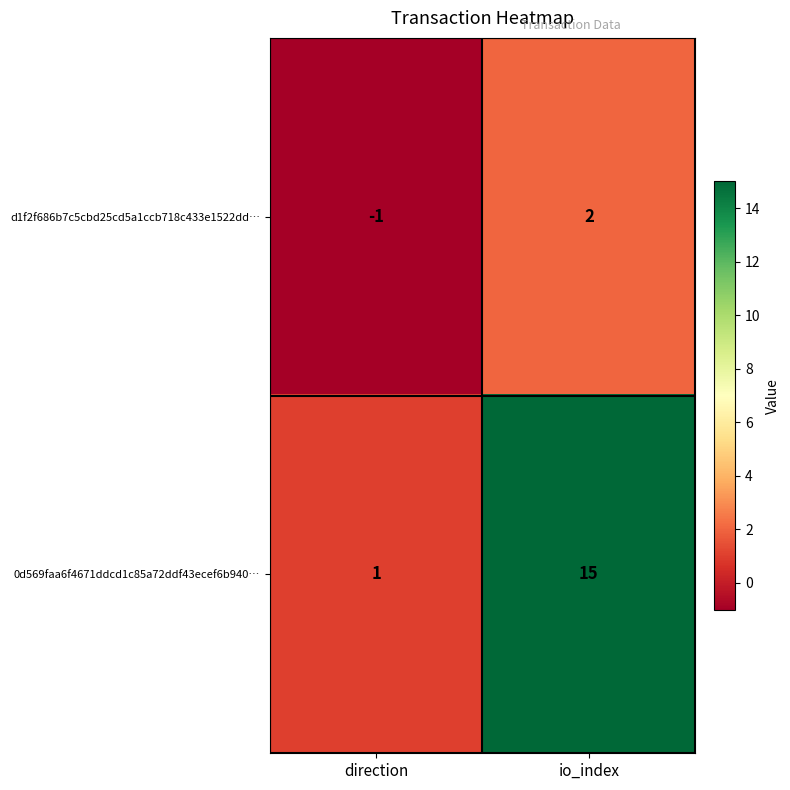

How many series are shown in this chart?

2